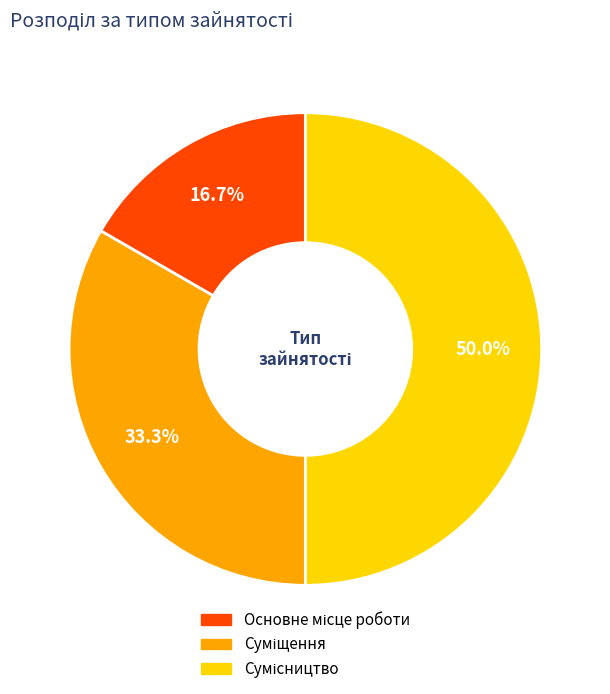

How many segments does this pie chart have?

3